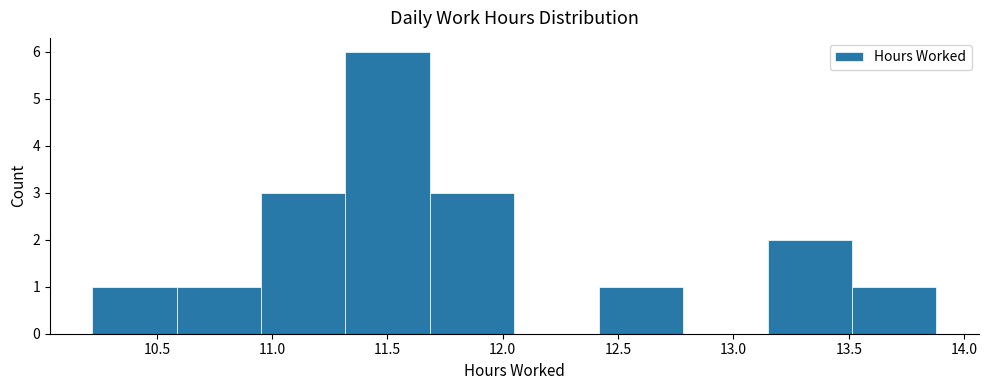

Reading left to right, list every bar in this chart as the range it spans on the x-axis followed by its height. Neither the bar edges nor the heights are printed on the chart, so give them approximately, as read against the axes.

10.20 to 10.60: 1
10.60 to 10.95: 1
10.95 to 11.30: 3
11.30 to 11.70: 6
11.70 to 12.05: 3
12.05 to 12.40: 0
12.40 to 12.80: 1
12.80 to 13.15: 0
13.15 to 13.50: 2
13.50 to 13.90: 1